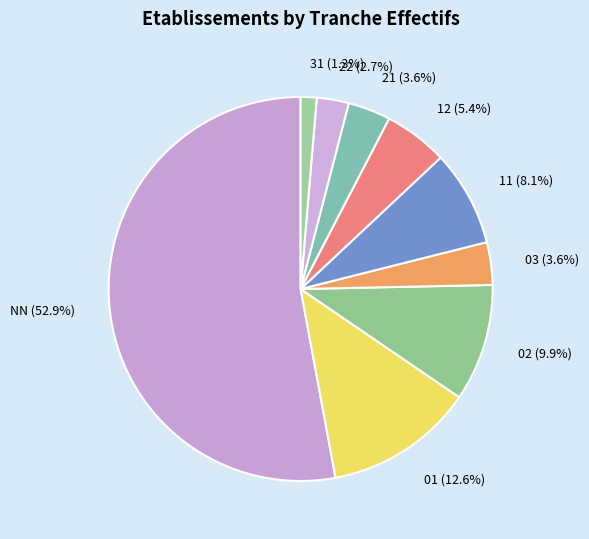

What is the ratio of the value at 01 (12.6%) to the value at 12 (5.4%)?

2.3